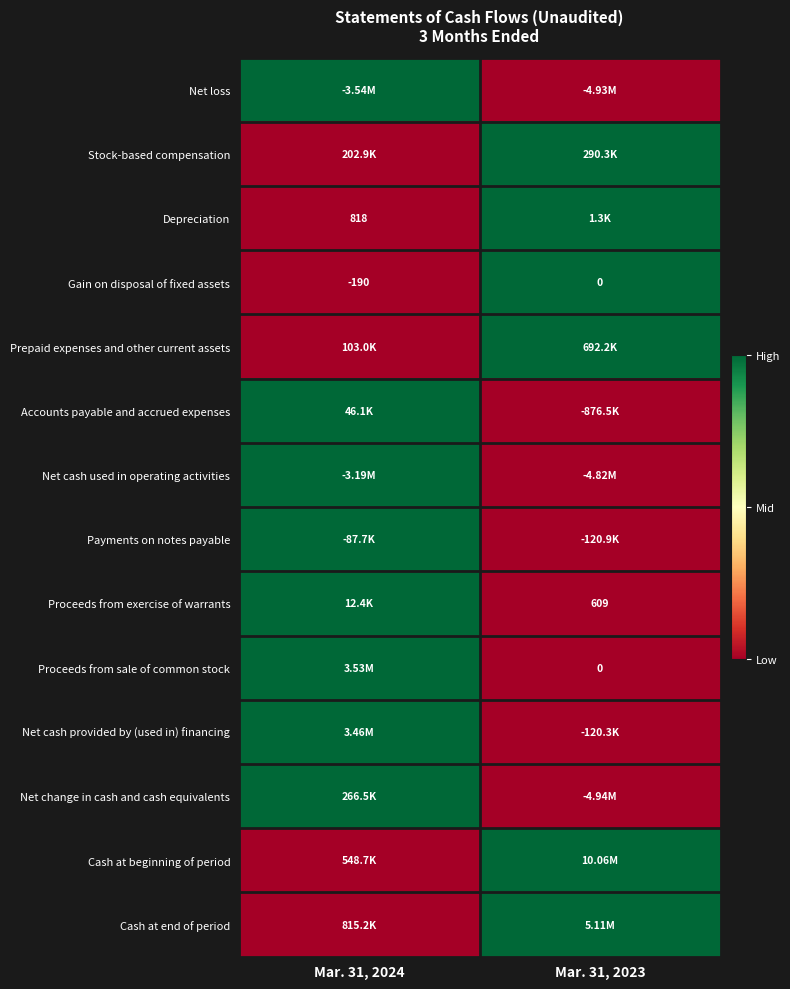

How many data points does each series have?

2